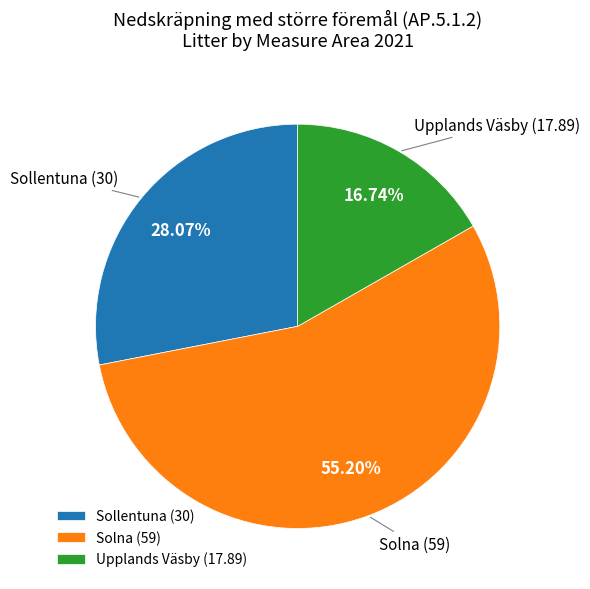

Count the number of slices in the pie.

3